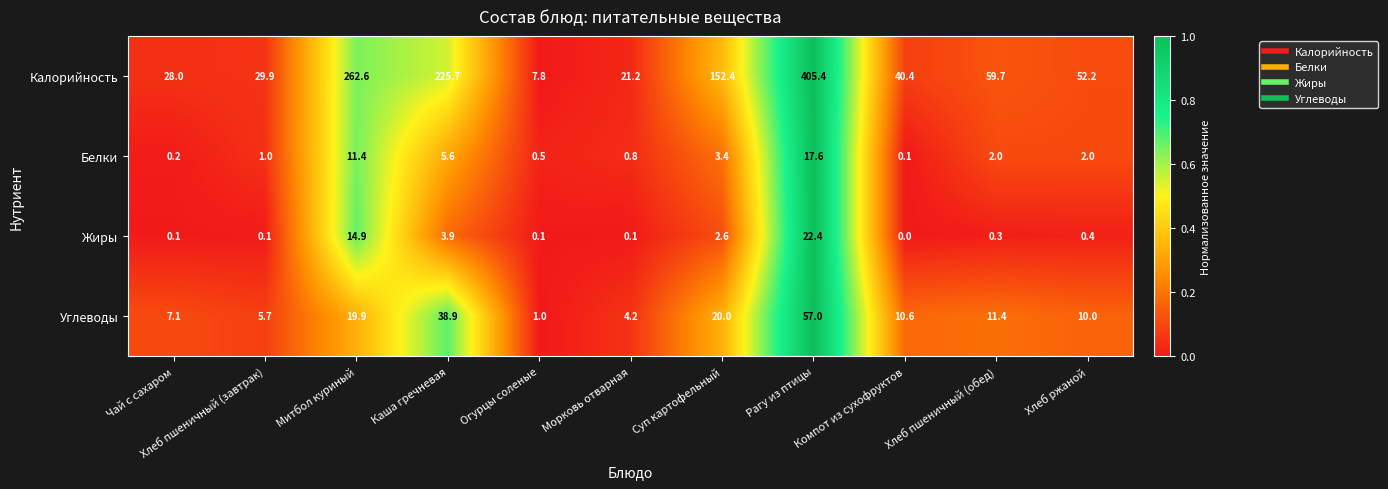

What is the maximum value shown in the chart?

405.4